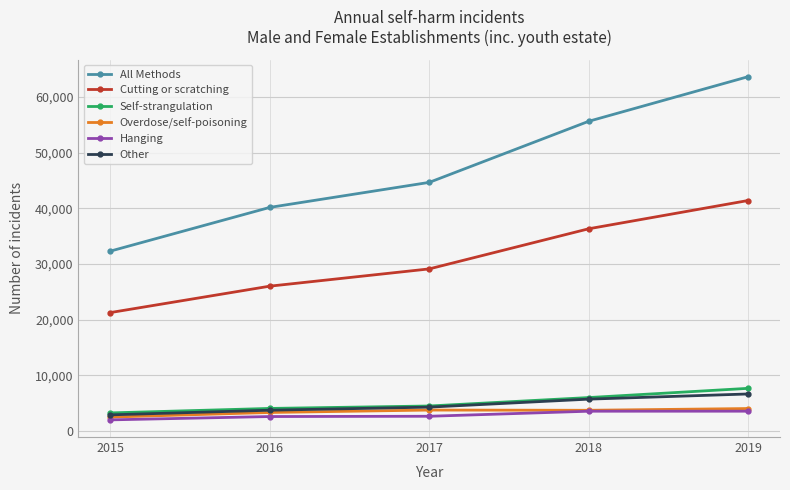

True or false: All Methods has a value of 30484 at 2018.

False